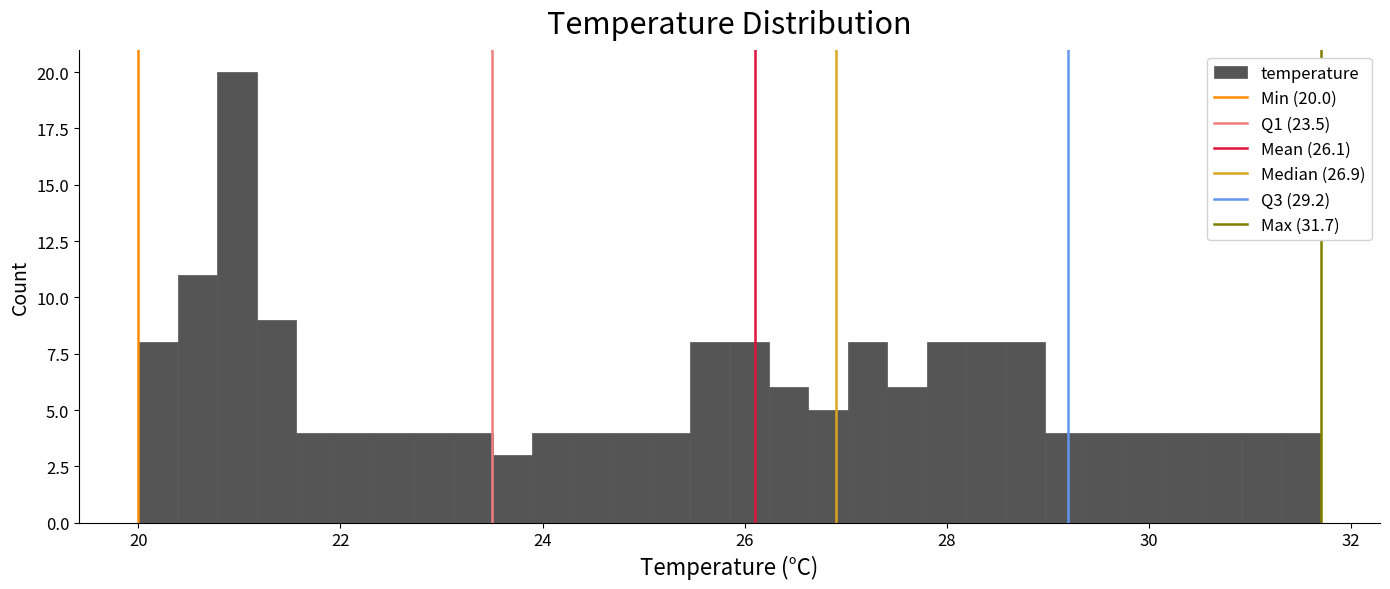

Around what value on the x-axis is the tallest bar? Give the approximate position of its centre, as read against the axis.

21.0